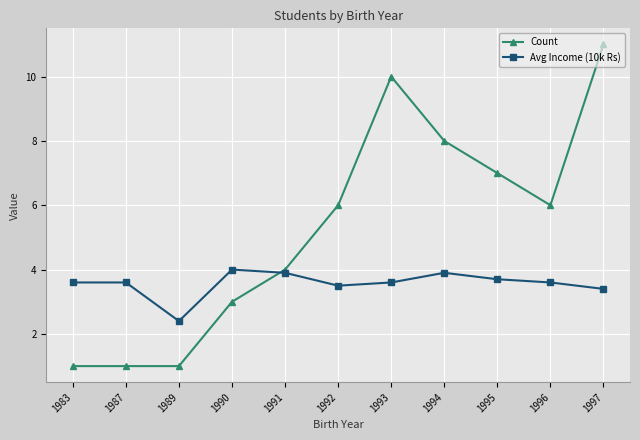

After their last crossing, which series has the higher values: Avg Income (10k Rs) or Count?

Count